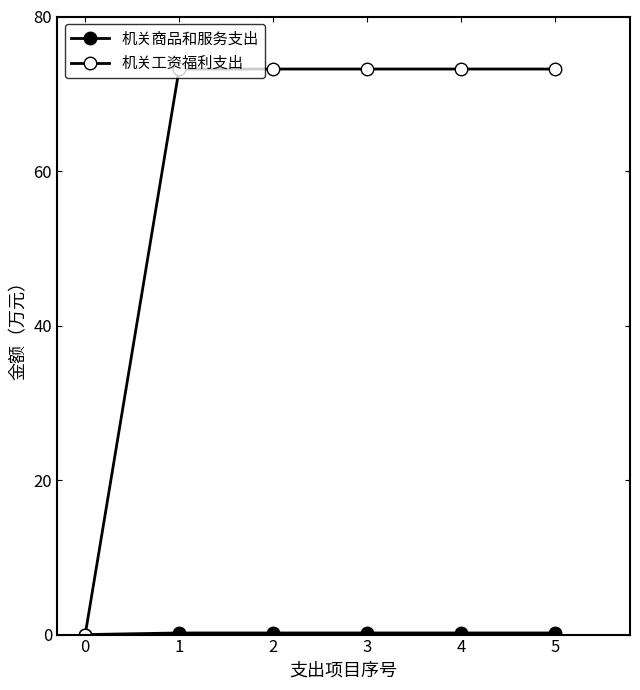

Does the chart have visible grid lines?

No